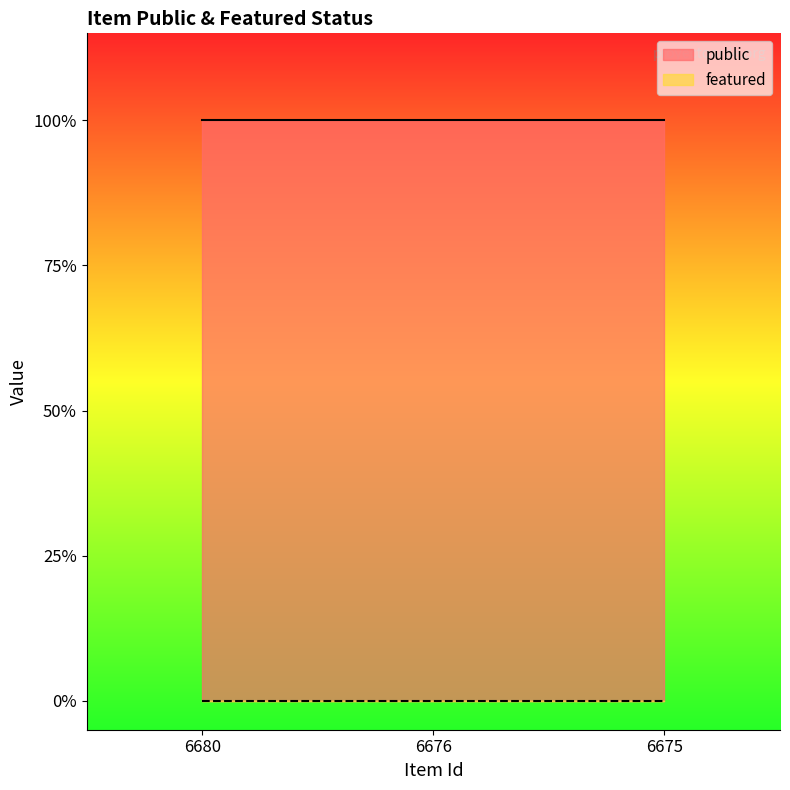

Rank the categories by featured value from highest to lowest.

6680, 6676, 6675